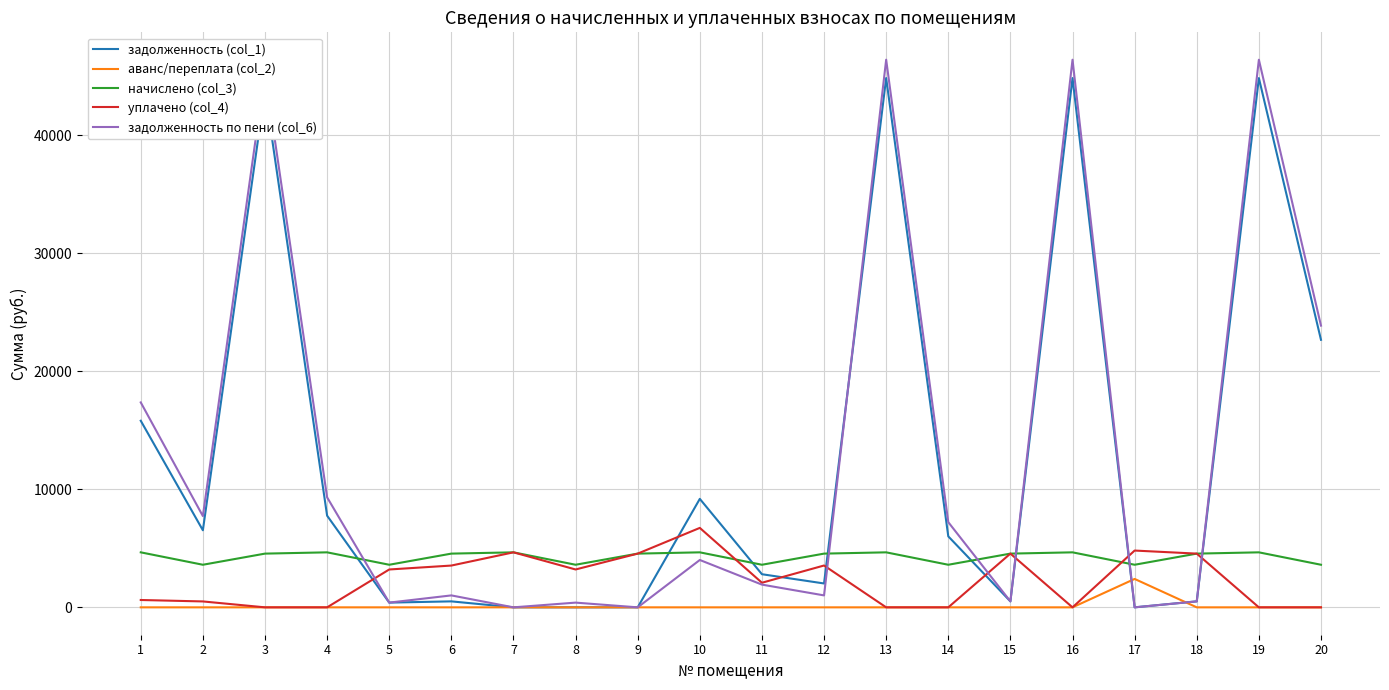

At which category does задолженность по пени (col_6) reach its first local valley?

2